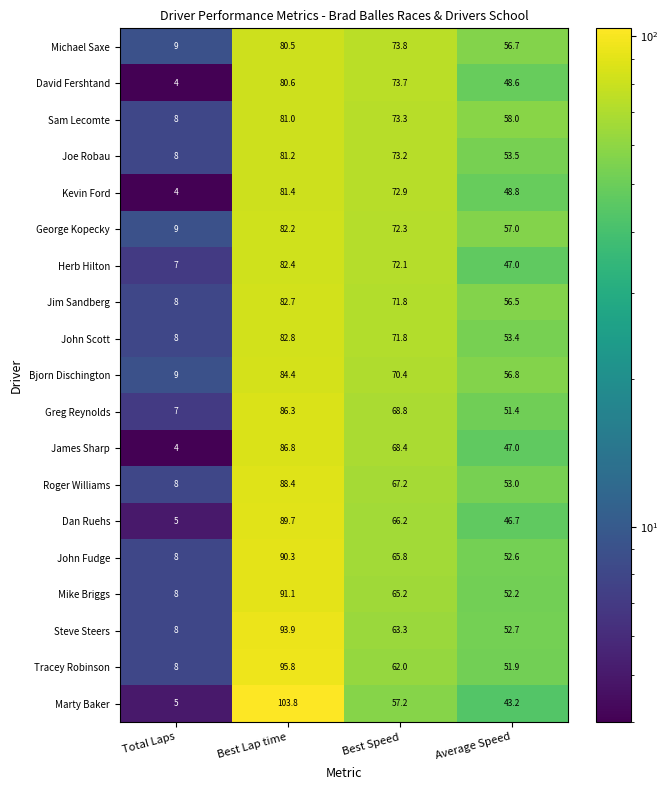

Is the value of John Scott at Best Speed greater than the value of James Sharp at Best Lap time?

No